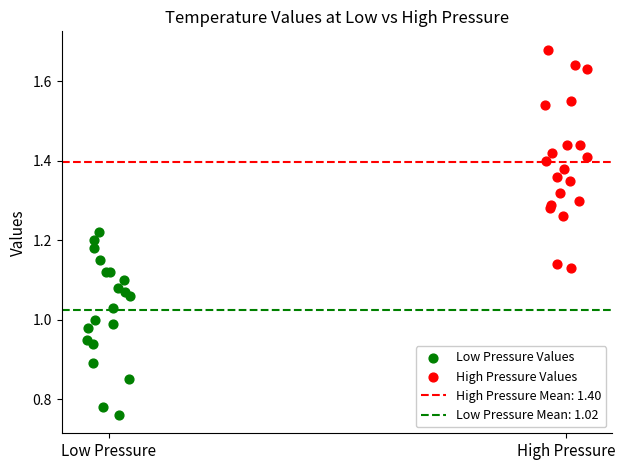

Which series contains the lowest Y value?

Low Pressure Values